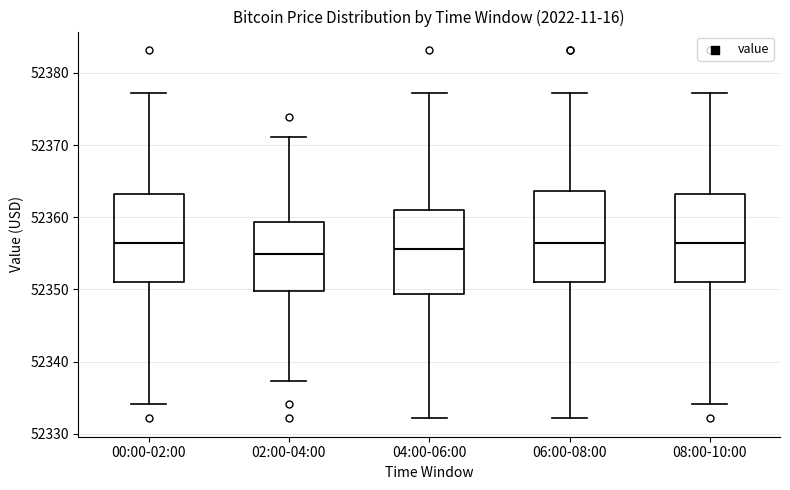

Reading left to right, read every box against the y-axis: the position of its median line, the range the box covers, and the ends of its whiskers. The values are not printed on the chart, so give them approximately, as read against the axis.

00:00-02:00: median 52356, box 52351 to 52363, whiskers 52334 to 52377
02:00-04:00: median 52355, box 52350 to 52359, whiskers 52337 to 52371
04:00-06:00: median 52356, box 52349 to 52361, whiskers 52332 to 52377
06:00-08:00: median 52356, box 52351 to 52364, whiskers 52332 to 52377
08:00-10:00: median 52356, box 52351 to 52363, whiskers 52334 to 52377